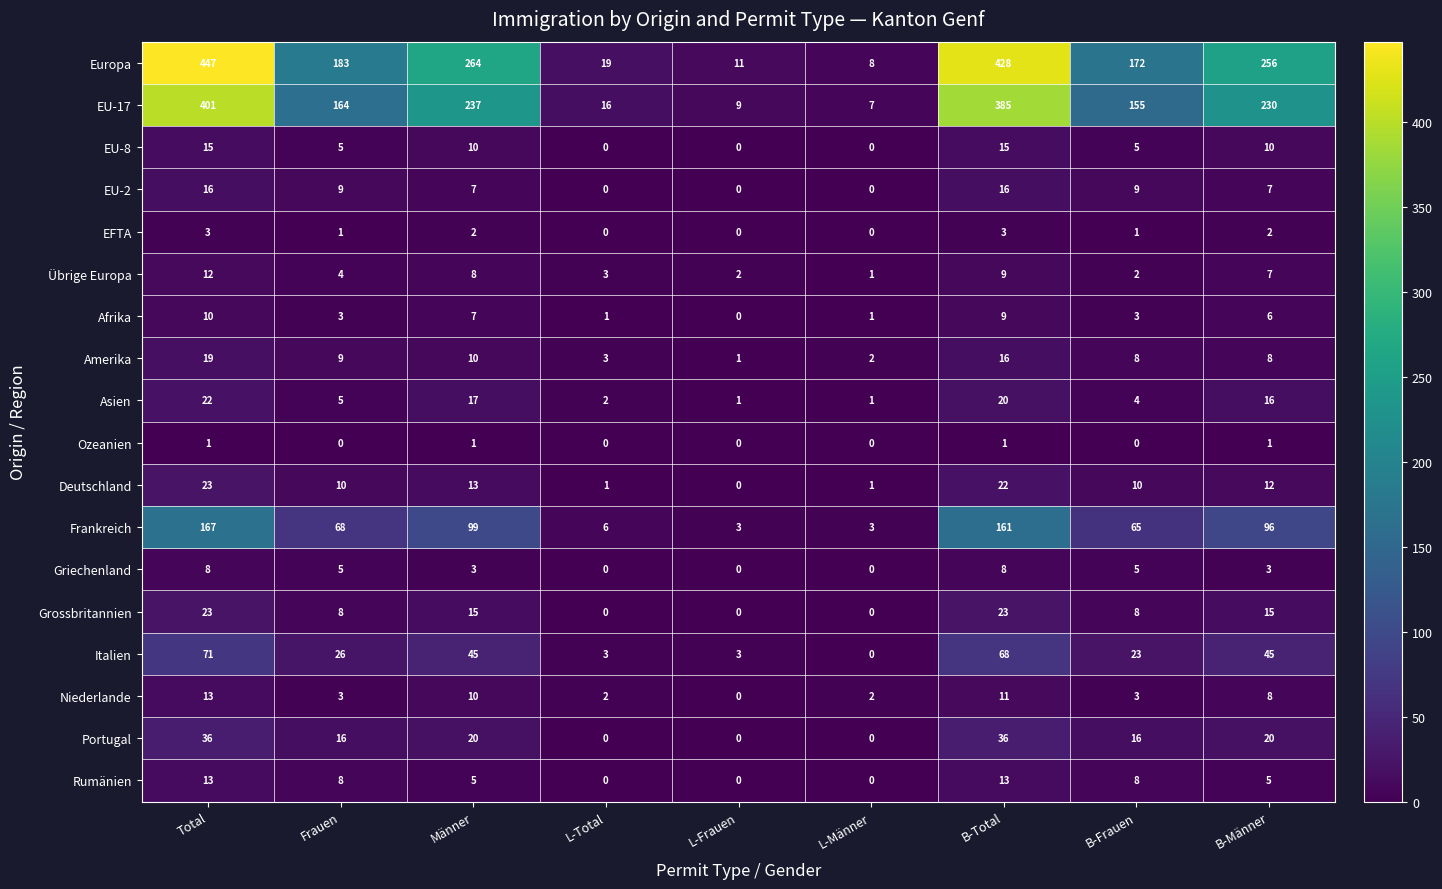

The value of Deutschland at B-Männer is 19. True or false?

False